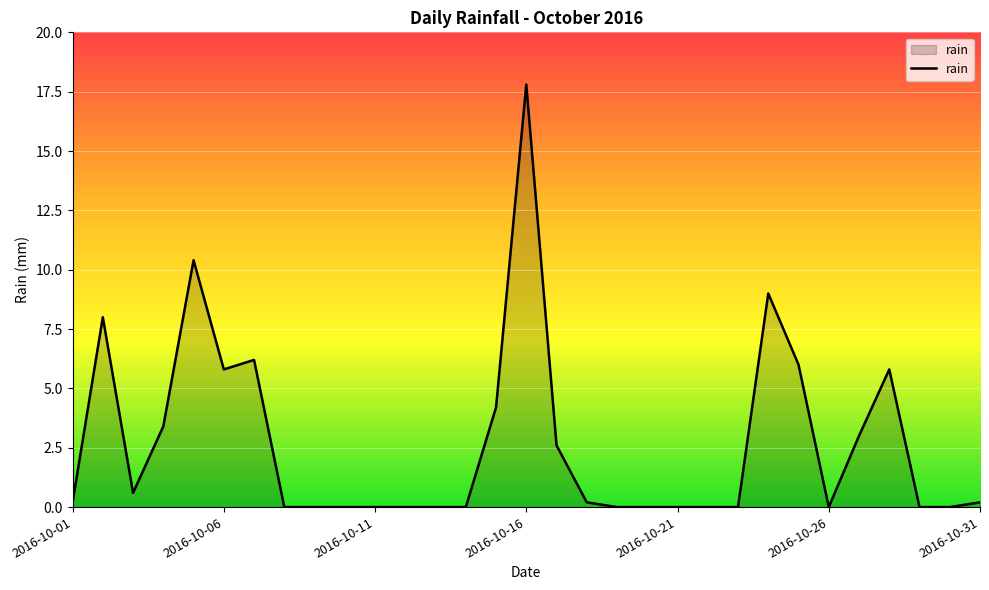

What is the greatest value displayed?

17.8